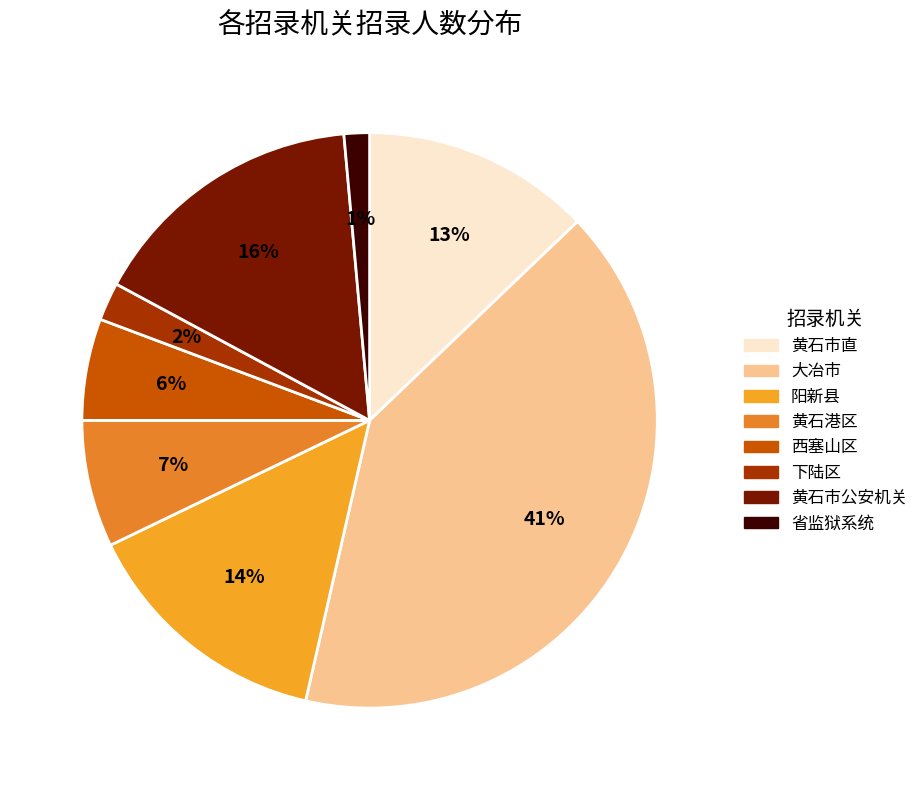

To the nearest percent, what is the difference between the 下陆区 and 西塞山区 slice percentages?

4%